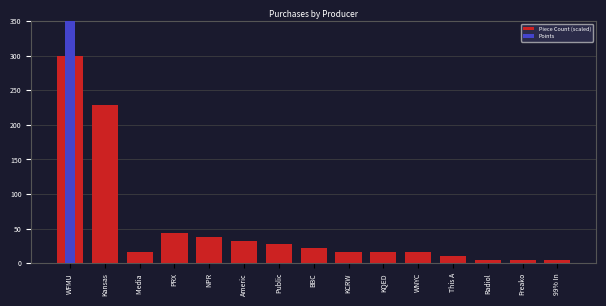

What is the value of the Piece Count (scaled) bar at the 12th from the left?

10.9